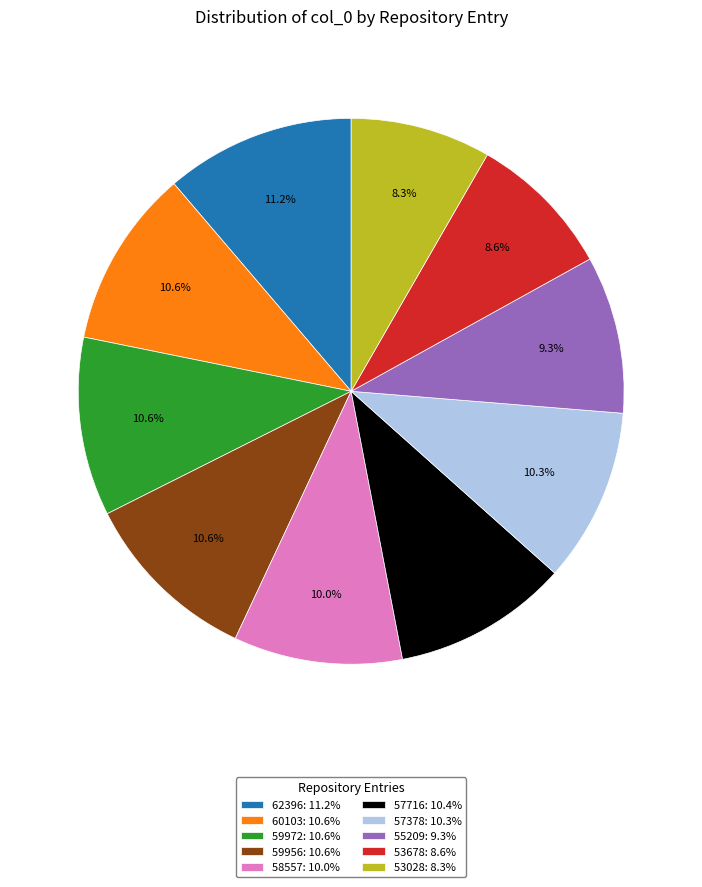

What is the ratio of the value at 59972 to the value at 55209?

1.1